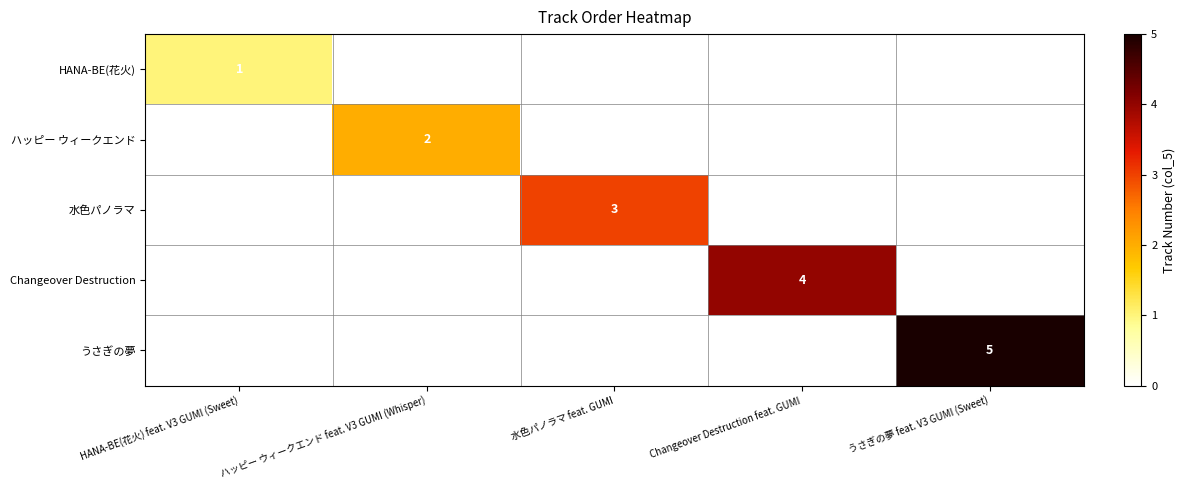

The 水色パノラマ series shows 3 at 水色パノラマ feat. GUMI. True or false?

True